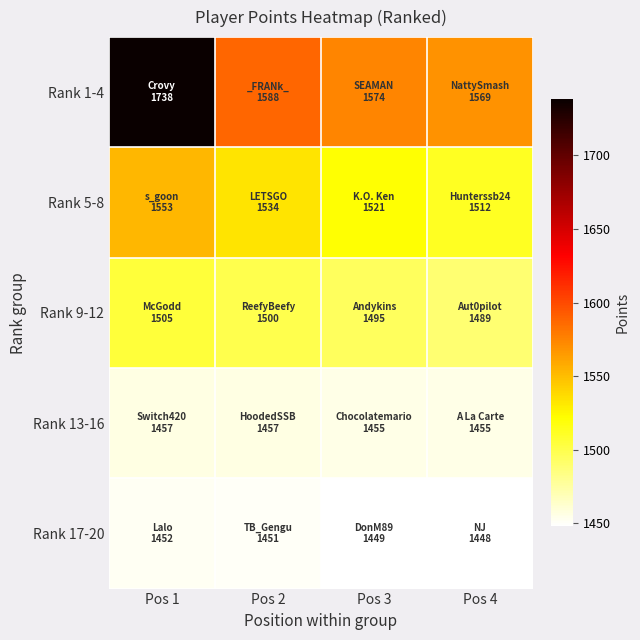

The value of Rank 1-4 at Pos 2 is 1588. True or false?

True